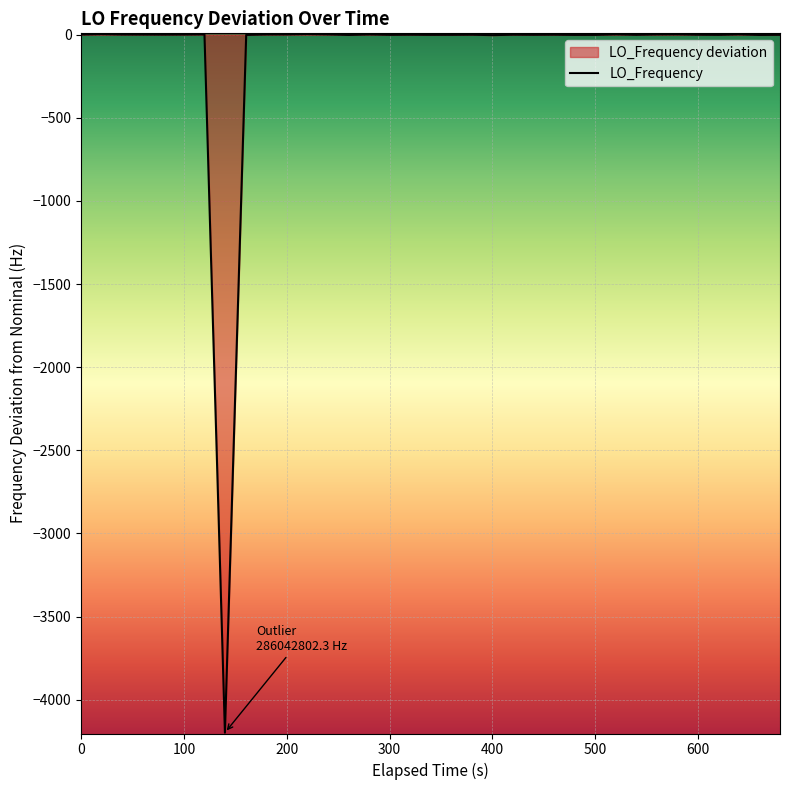

What is the difference between the maximum and minimum values?

4200.4